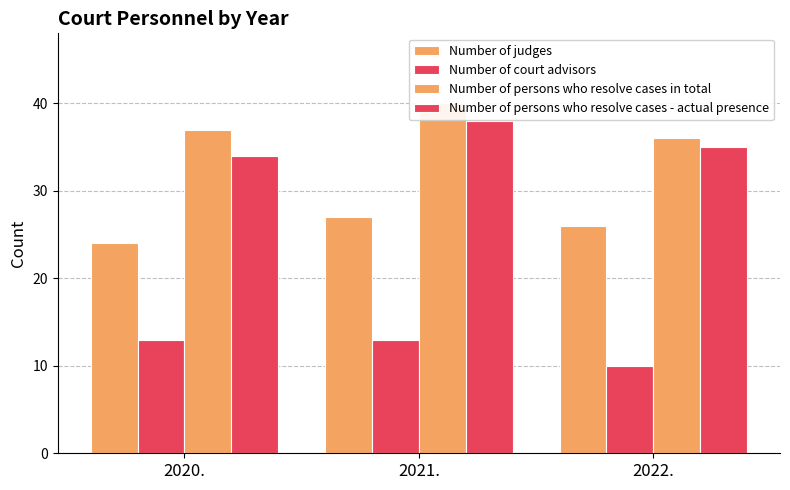

What is the label of the 1st bar from the left?

2020.